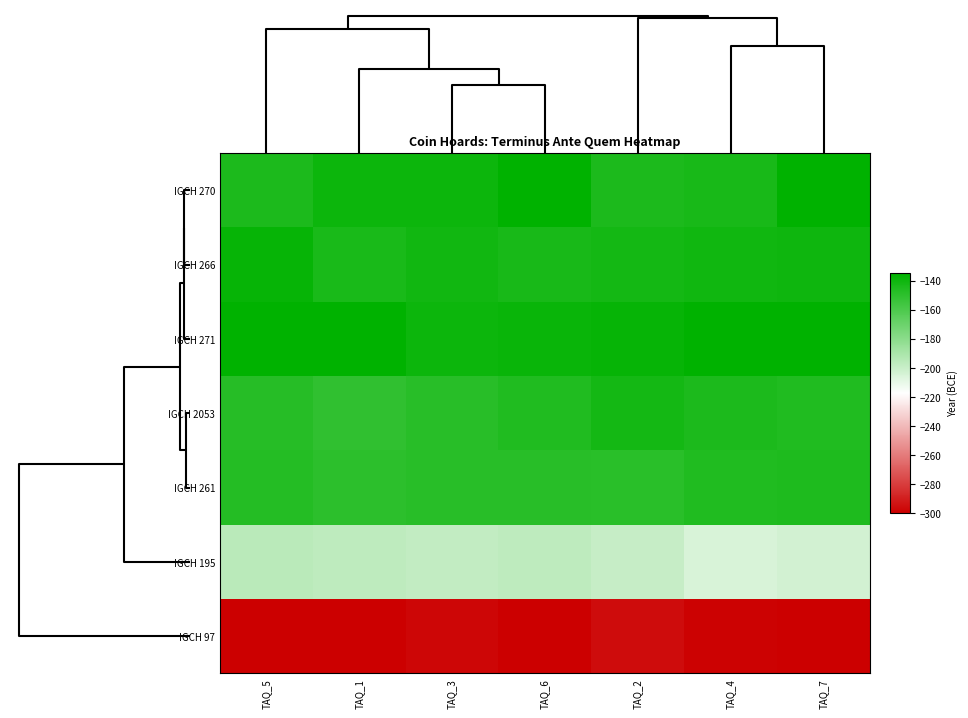

At which category is the sum across all series the highest?

TAQ_7